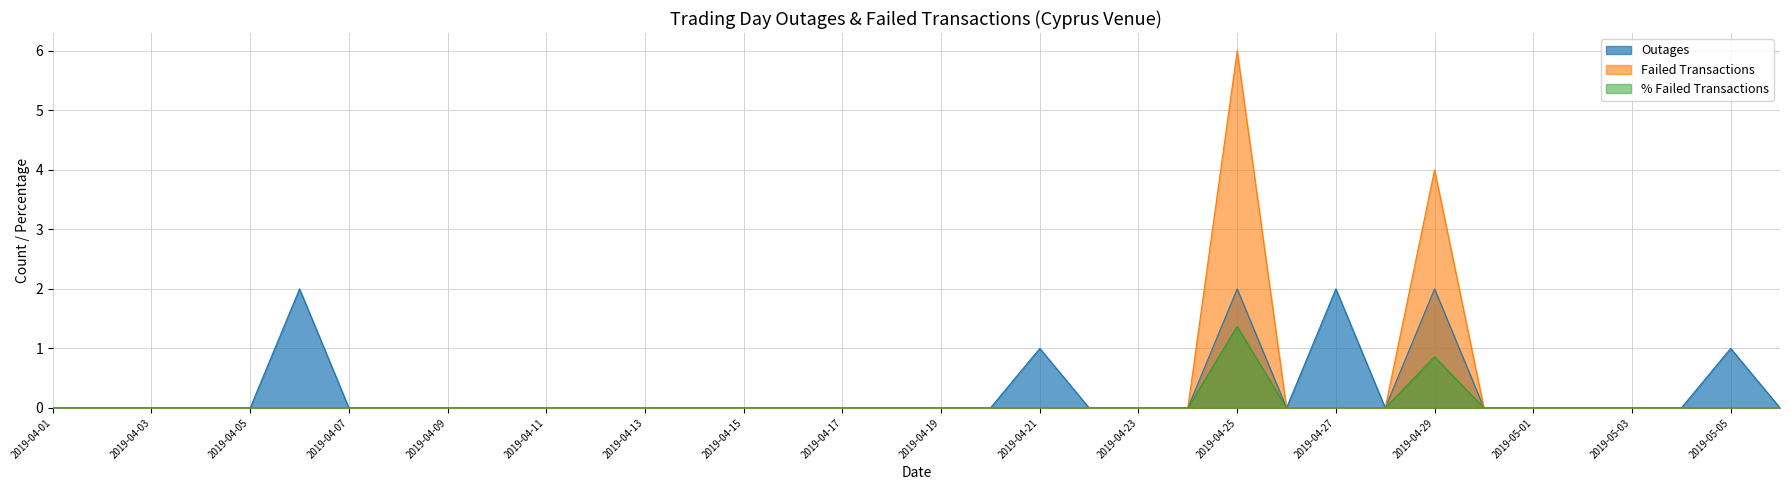

Reading left to right, list all the values displayed in this chart.

Outages: 0.0	0.0	0.0	0.0	0.0	2.0	0.0	0.0	0.0	0.0	0.0	0.0	0.0	0.0	0.0	0.0	0.0	0.0	0.0	0.0	1.0	0.0	0.0	0.0	2.0	0.0	2.0	0.0	2.0	0.0	0.0	0.0	0.0	0.0	1.0	0.0
Failed Transactions: 0.0	0.0	0.0	0.0	0.0	0.0	0.0	0.0	0.0	0.0	0.0	0.0	0.0	0.0	0.0	0.0	0.0	0.0	0.0	0.0	0.0	0.0	0.0	0.0	6.0	0.0	0.0	0.0	4.0	0.0	0.0	0.0	0.0	0.0	0.0	0.0
% Failed Transactions: 0.0	0.0	0.0	0.0	0.0	0.0	0.0	0.0	0.0	0.0	0.0	0.0	0.0	0.0	0.0	0.0	0.0	0.0	0.0	0.0	0.0	0.0	0.0	0.0	1.4	0.0	0.0	0.0	0.9	0.0	0.0	0.0	0.0	0.0	0.0	0.0